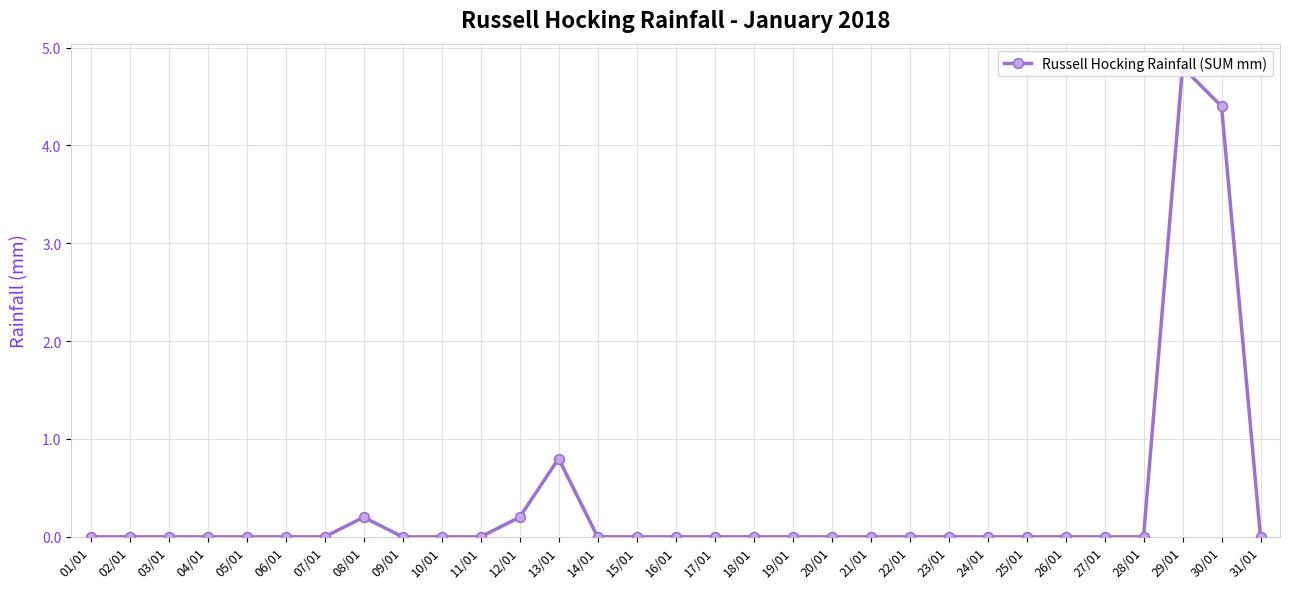

True or false: the data shows -1.6 at 06/01.

False